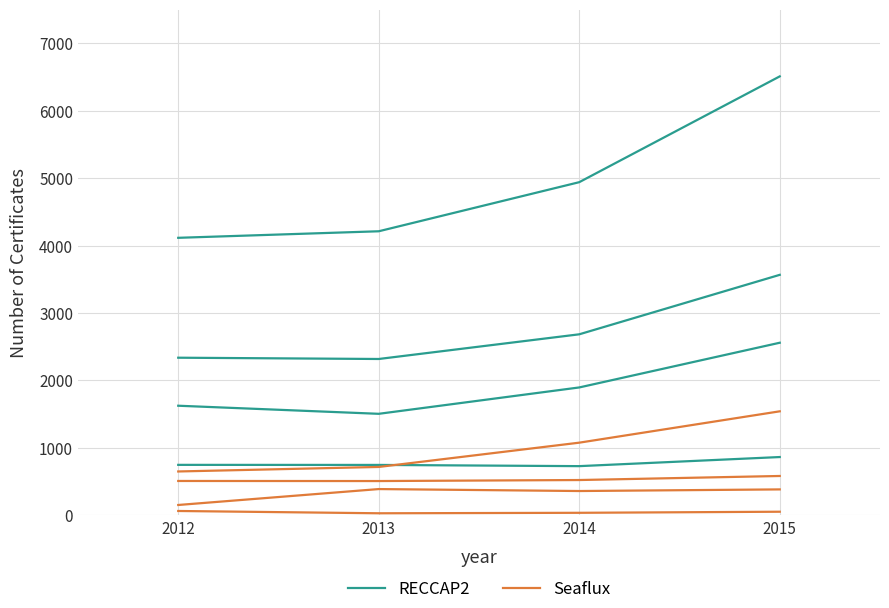

List the labels in order of RECCAP2 value, largest first.

2015, 2014, 2013, 2012